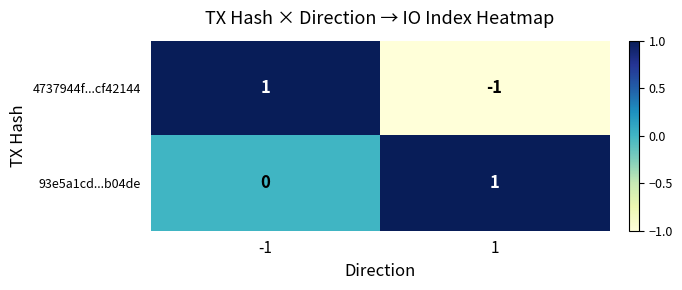

Reading left to right, extract all data points from this chart.

4737944f...cf42144: 1	-1
93e5a1cd...b04de: 0	1